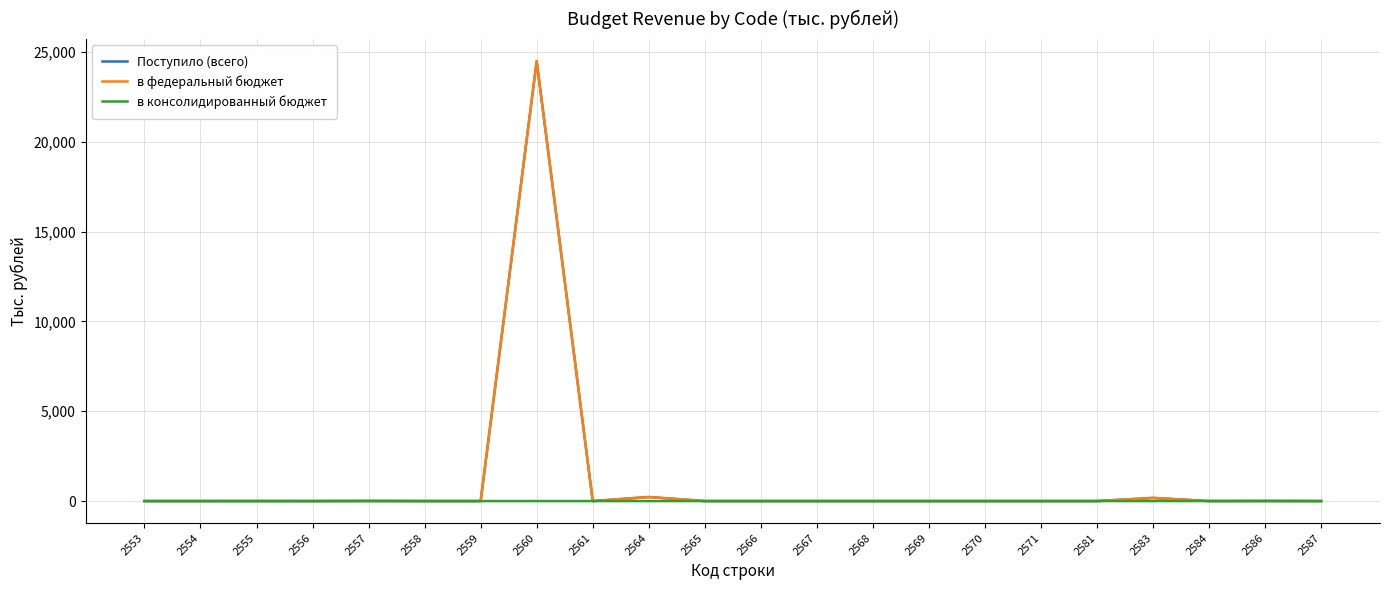

At which category is the sum across all series the highest?

2560